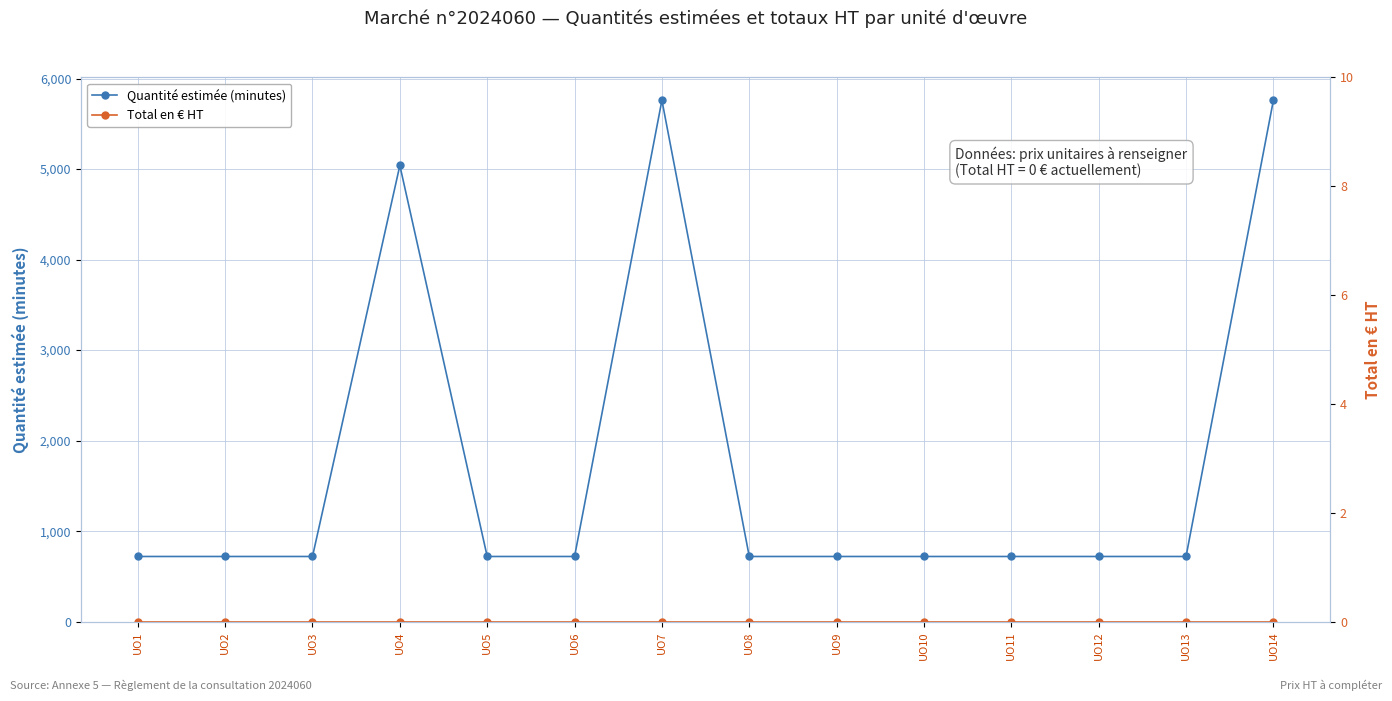

What are all the series names shown in the legend?

Quantité estimée (minutes), Total en € HT